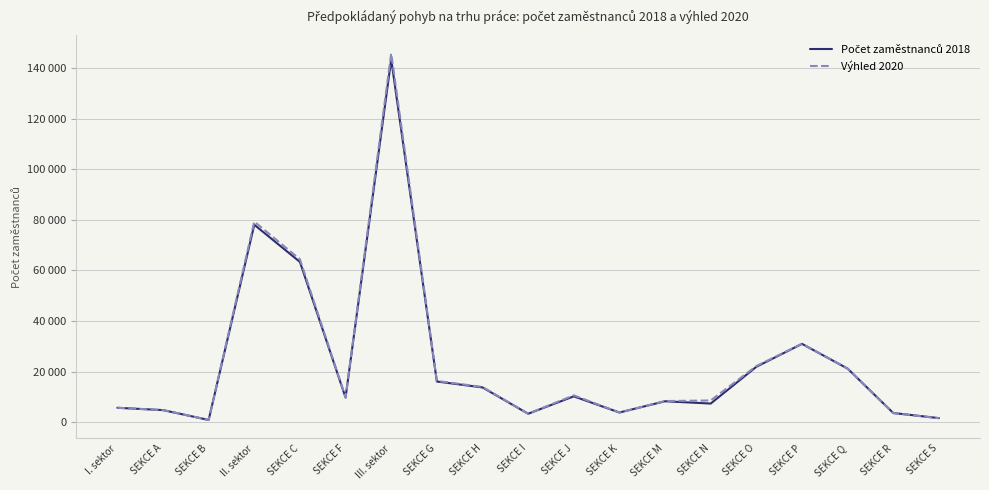

Which series ends up on top after the final intersection of Výhled 2020 and Počet zaměstnanců 2018?

Počet zaměstnanců 2018